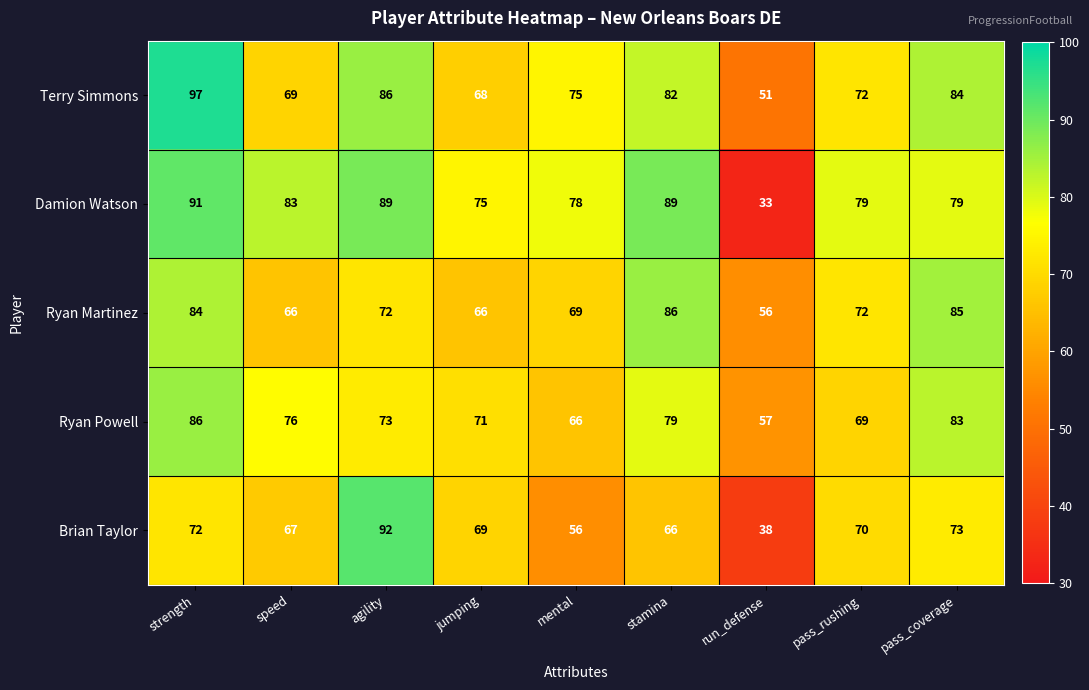

True or false: Damion Watson has a value of 39 at mental.

False